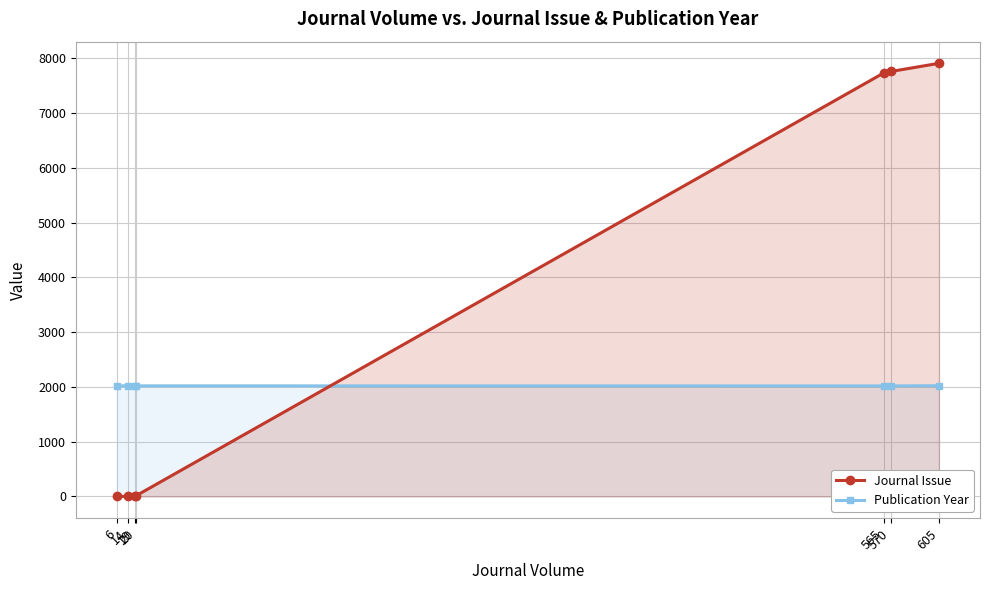

Which category has the highest value across all series?

605